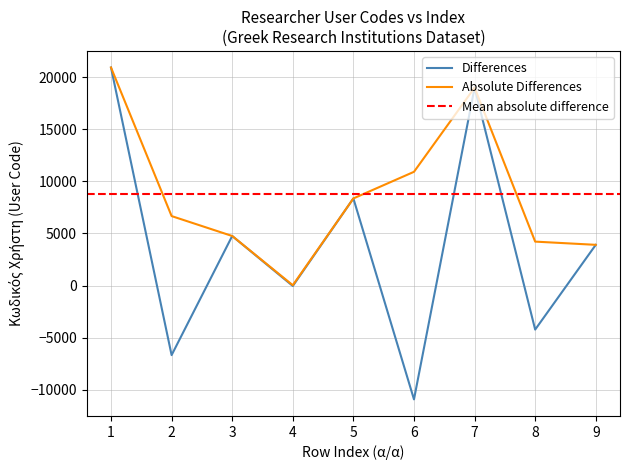

What is the average value?

8756